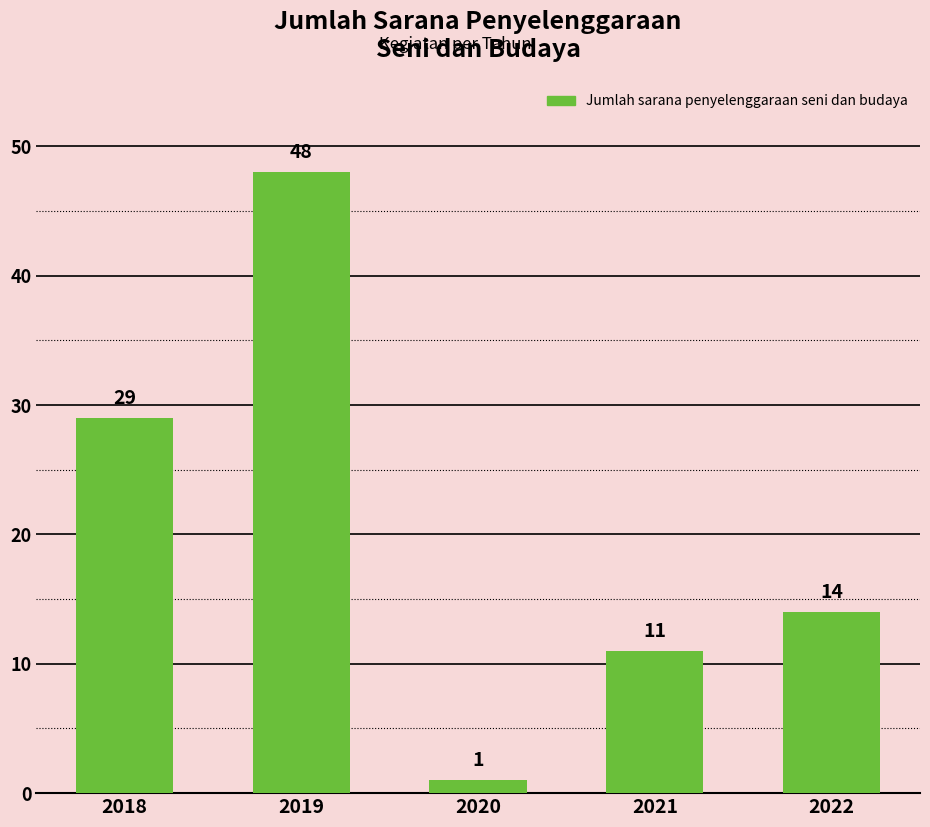

List the labels in order of value, largest first.

2019, 2018, 2022, 2021, 2020